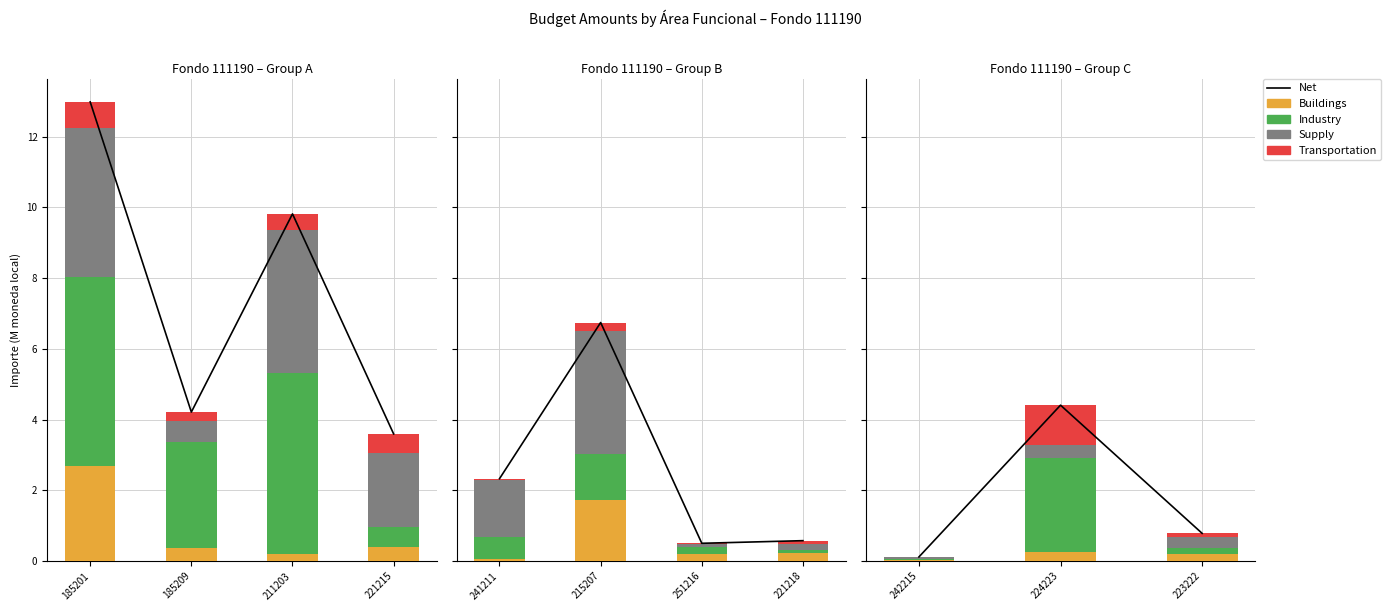

True or false: Buildings has a value of 0.3 at 185209.

True